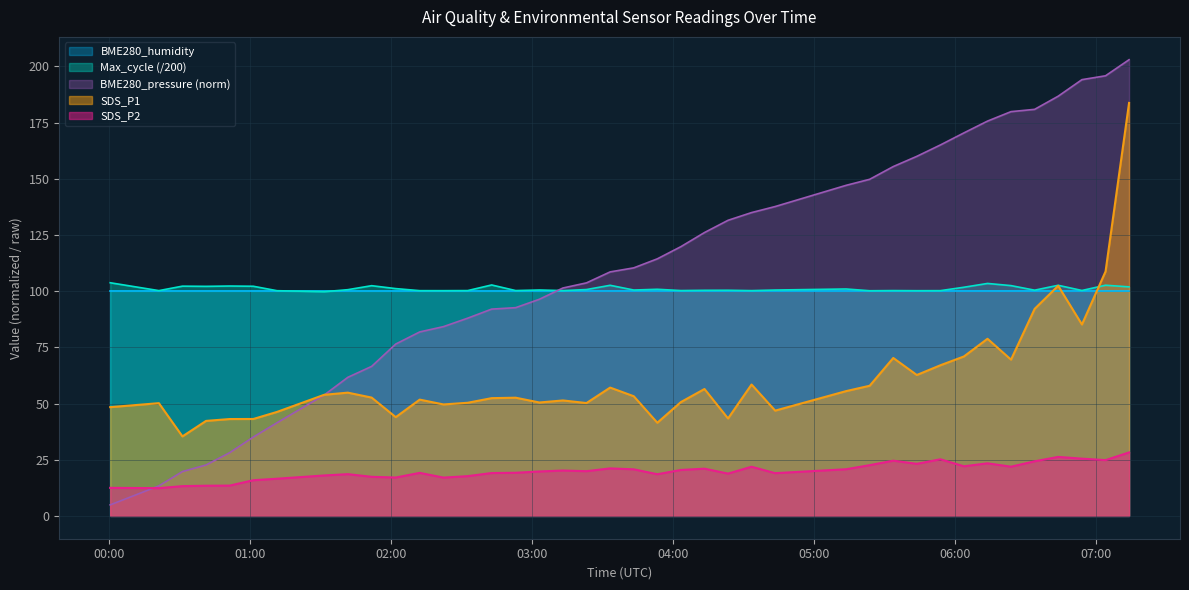

The Max_cycle series shows 30.3 at 2021/12/11 04:43:26. True or false?

False